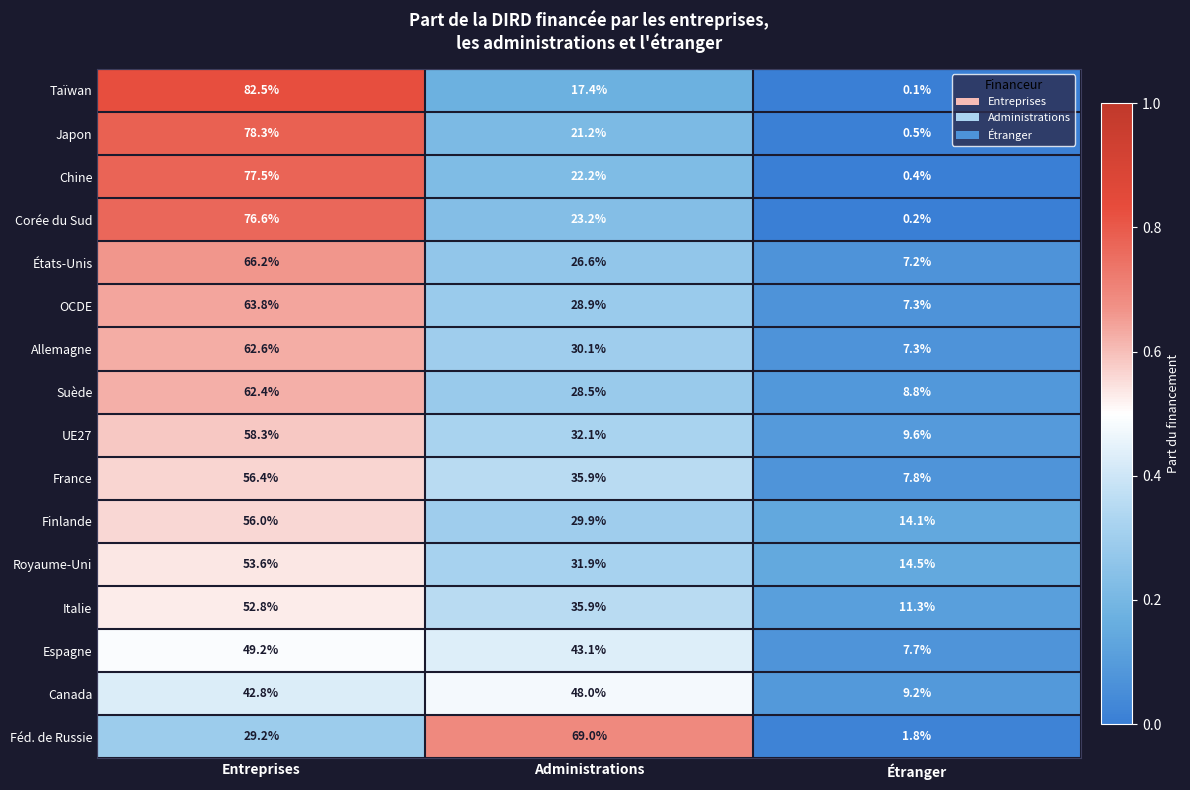

The Japon series shows 21.2 at Administrations. True or false?

True